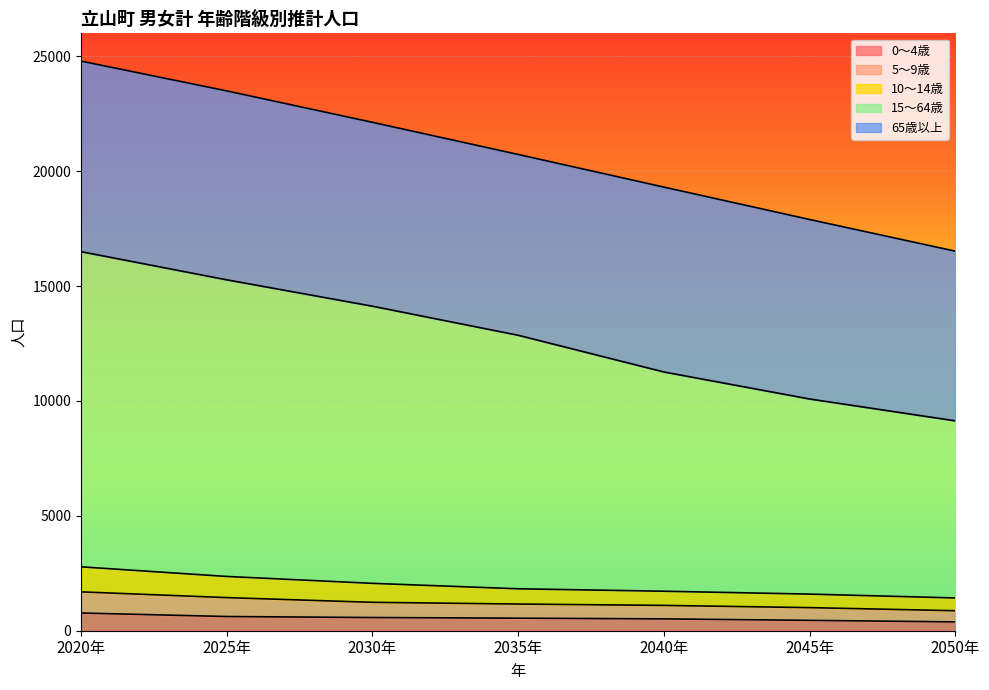

Which series has the widest spread of values?

15～64歳